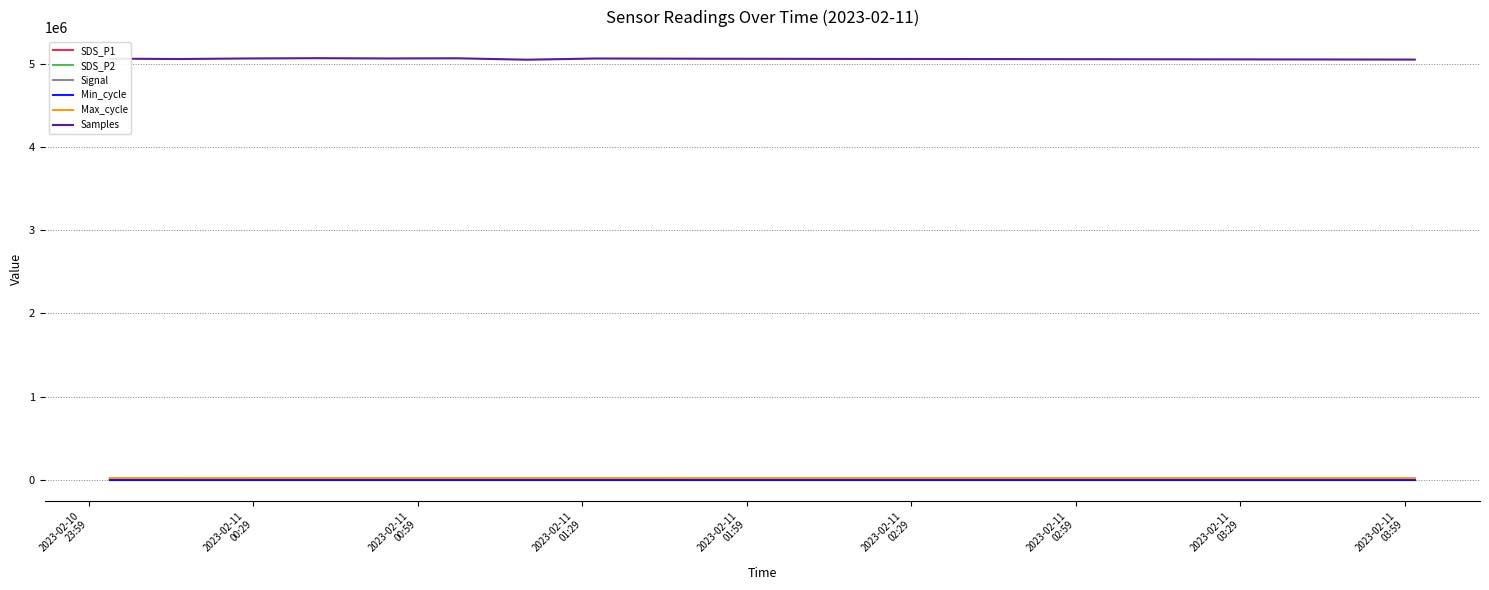

Count the number of categories in the chart.

20